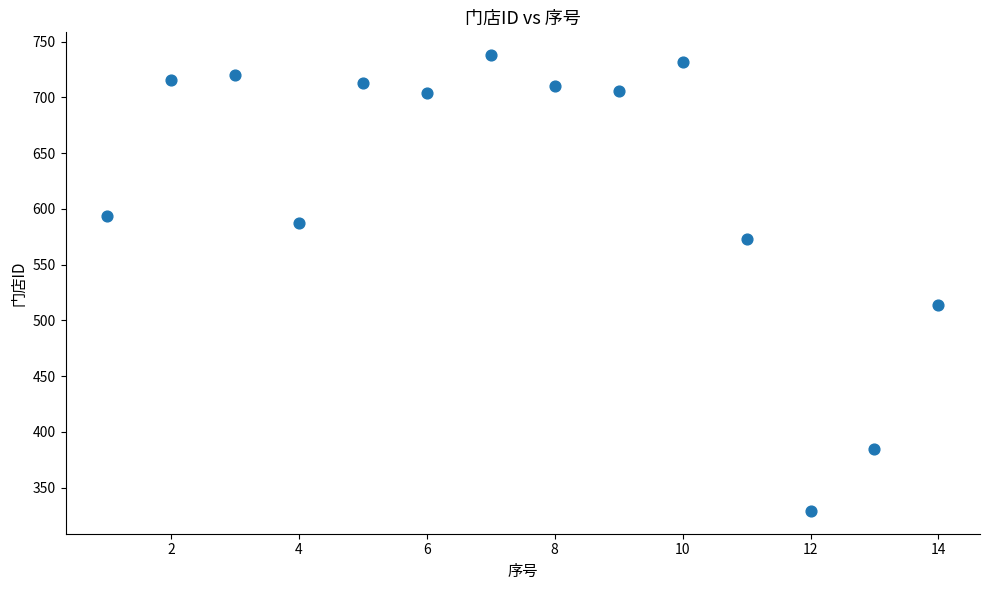

What is the range of Y values (max minus min)?

409